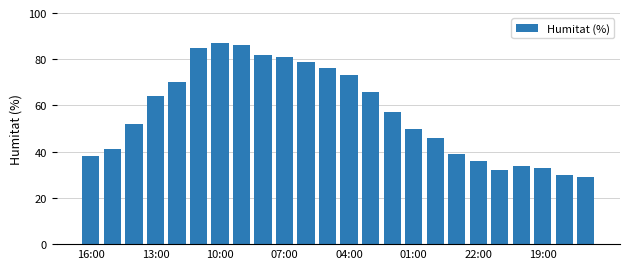

What is the difference between the maximum and second lowest values?

57